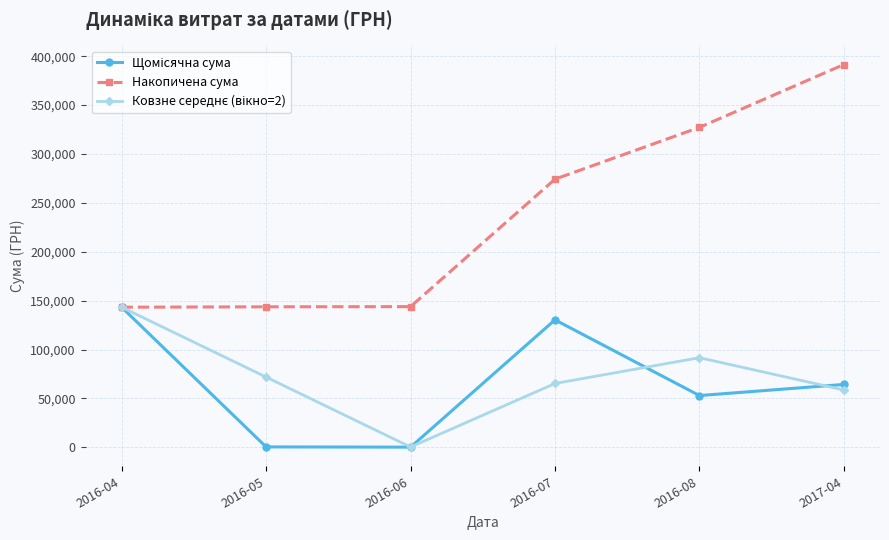

Does the chart have visible grid lines?

Yes